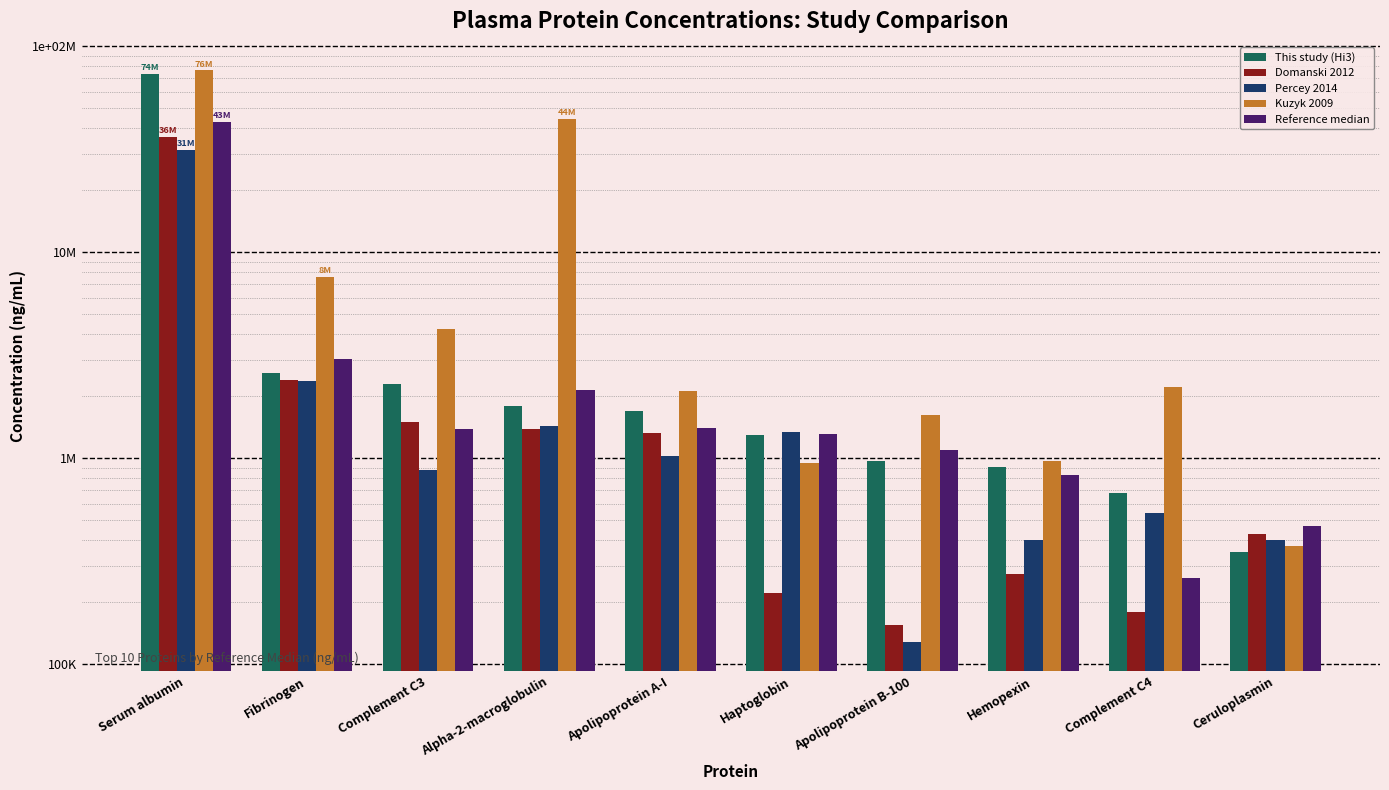

What is the average value of the Percey 2014 series?

3995478